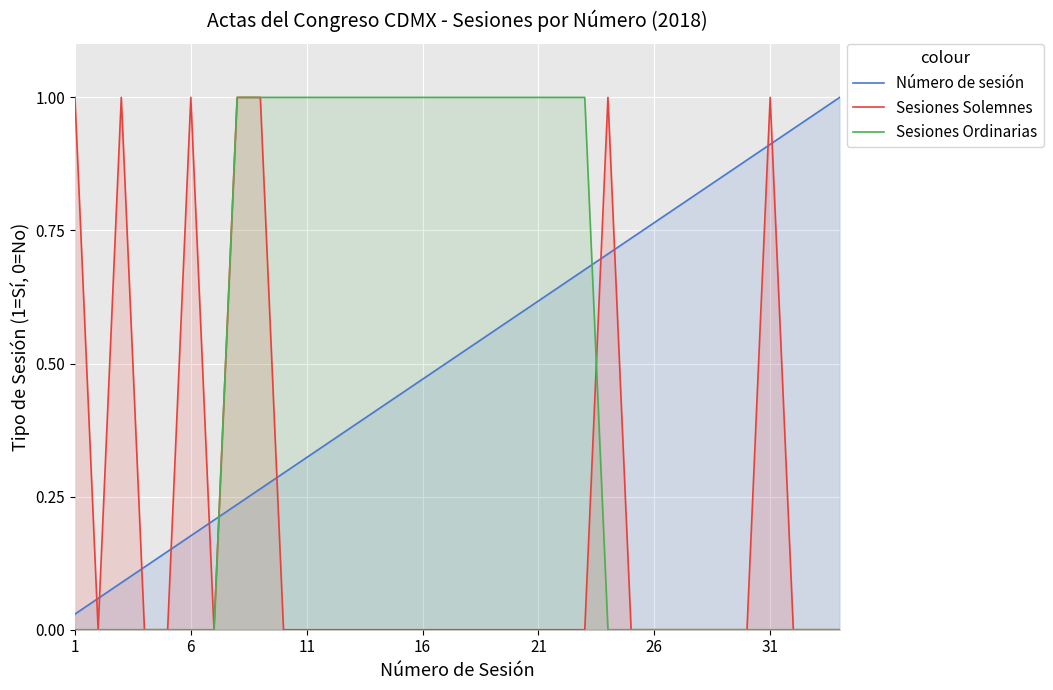

How many distinct data groups are displayed?

3